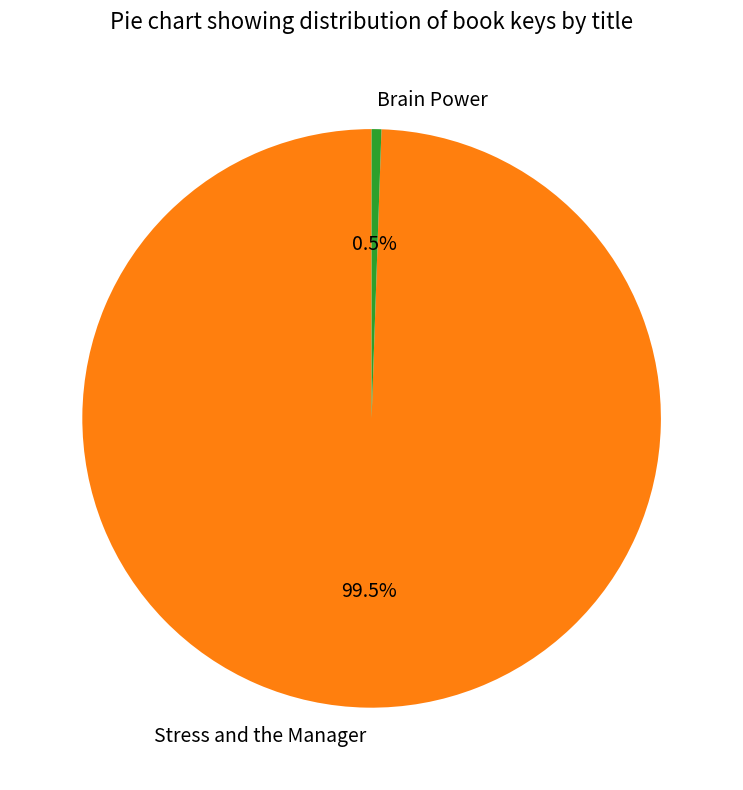

Which category has the smallest portion of the pie?

Brain Power